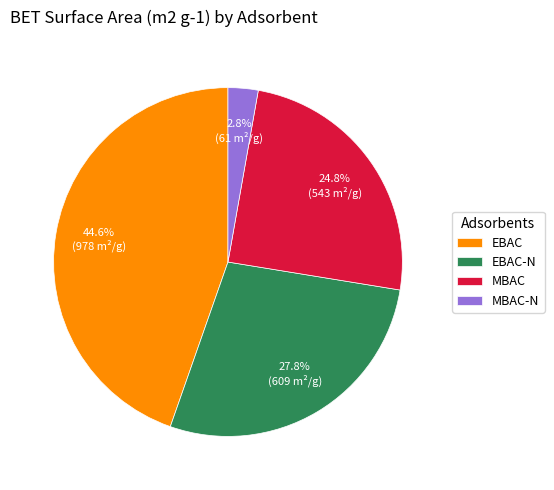

Rank the categories by value from highest to lowest.

EBAC, EBAC-N, MBAC, MBAC-N